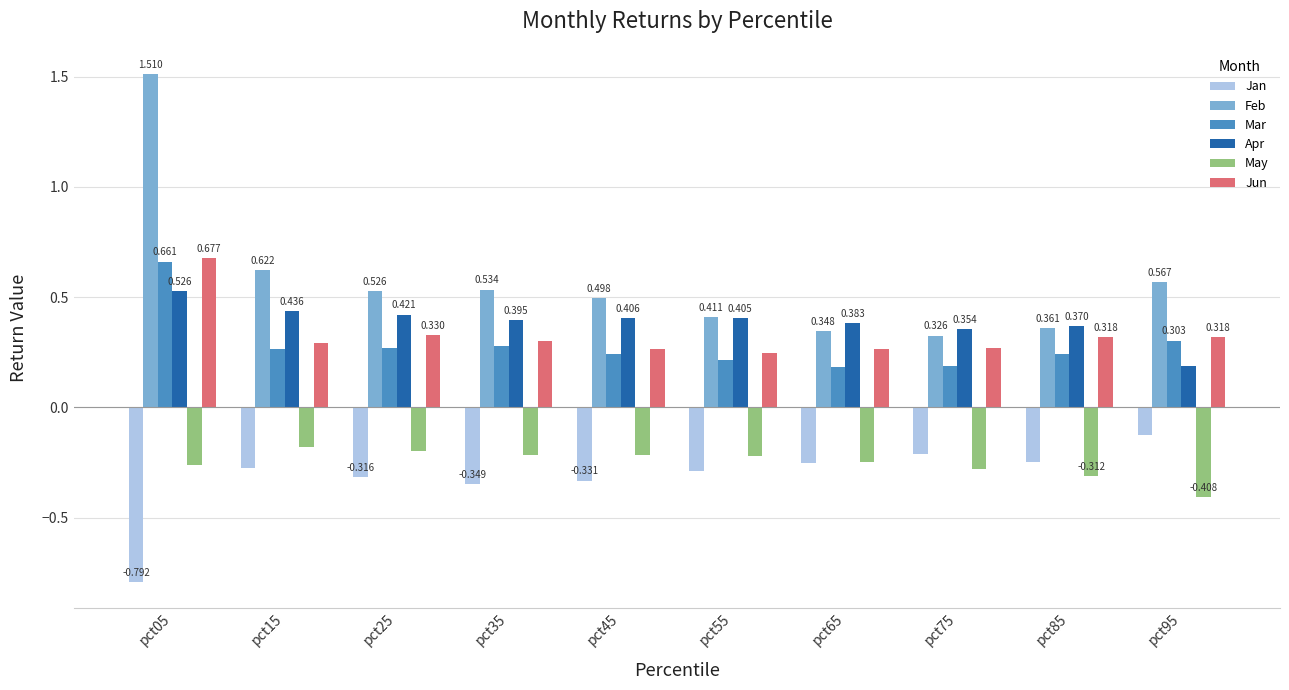

Is the value of May at pct35 greater than the value of Apr at pct15?

No